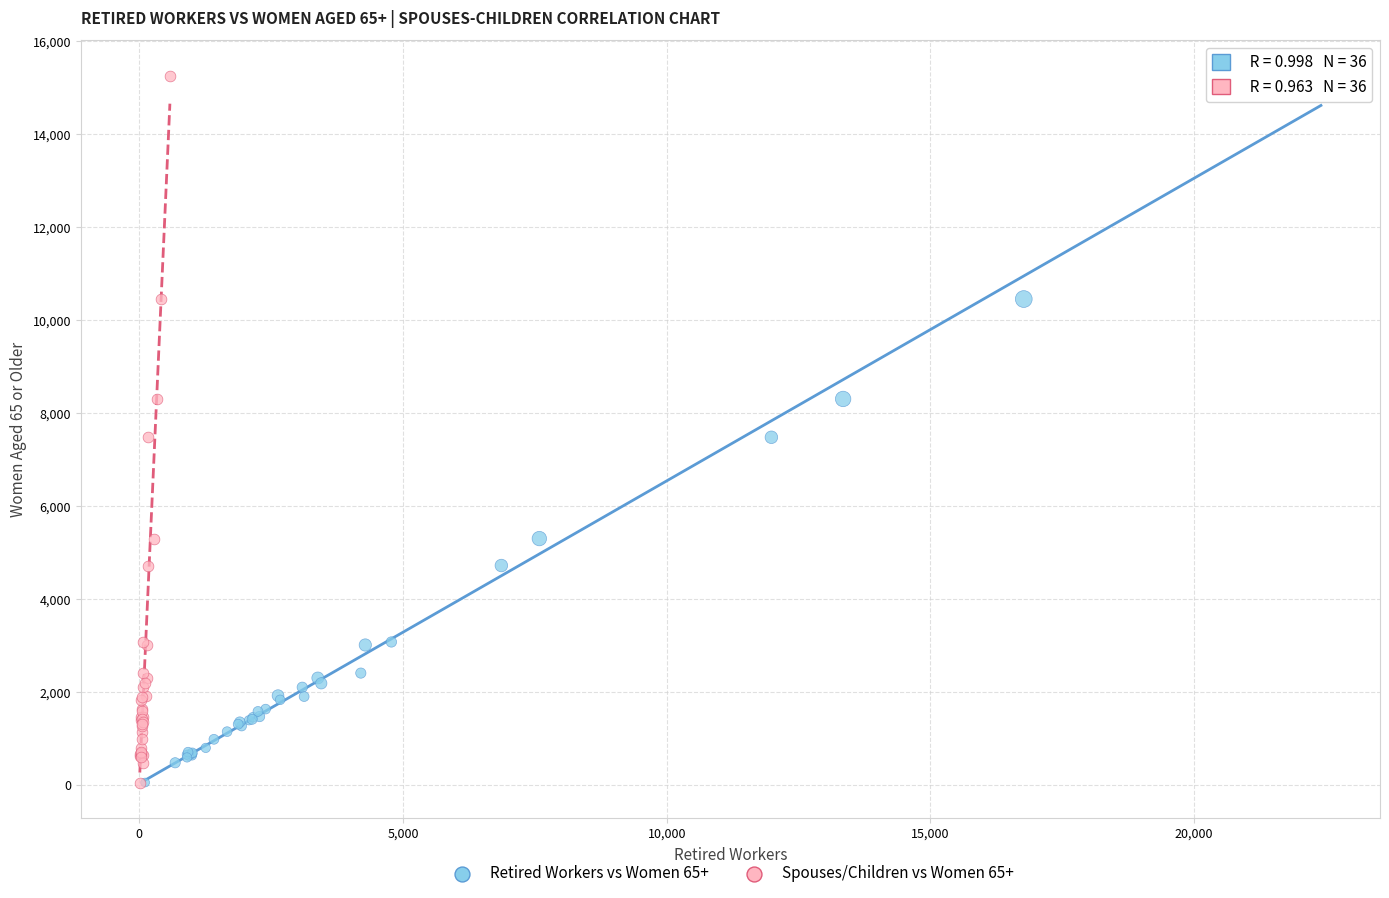

What are all the series names shown in the legend?

Retired Workers vs Women 65+, Spouses/Children vs Women 65+